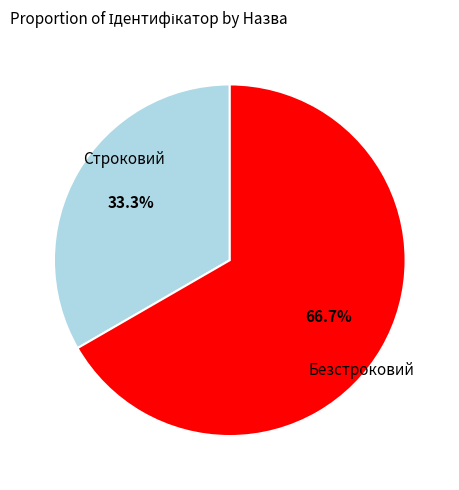

Is there any slice that represents more than half of the pie?

Yes